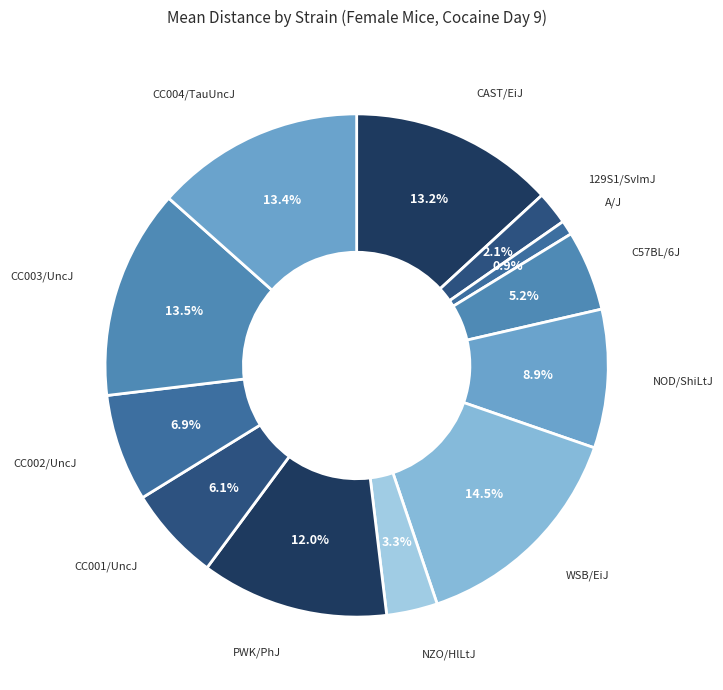

To the nearest percent, what percentage of the pie is A/J?

1%